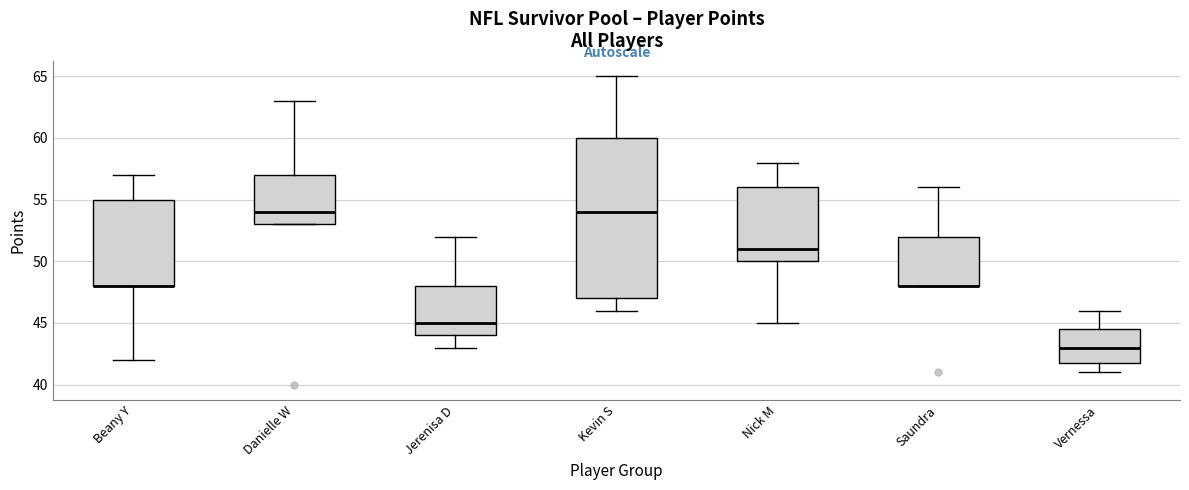

Reading left to right, transcribe this box plot: for each box, give where its median line is, the range the box spans, and where its two whiskers end, as read against the y-axis. The values are not printed on the chart, so give them approximately, as read against the axis.

Beany Y: median 48.0 (drawn on the box's lower edge), box 48.0 to 55.0, whiskers 42.0 to 57.0
Danielle W: median 54.0, box 53.0 to 57.0, whiskers 53.0 to 63.0
Jerenisa D: median 45.0, box 44.0 to 48.0, whiskers 43.0 to 52.0
Kevin S: median 54.0, box 47.0 to 60.0, whiskers 46.0 to 65.0
Nick M: median 51.0, box 50.0 to 56.0, whiskers 45.0 to 58.0
Saundra: median 48.0 (drawn on the box's lower edge), box 48.0 to 52.0, whiskers 48.0 to 56.0
Vernessa: median 43.0, box 42.0 to 44.5, whiskers 41.0 to 46.0